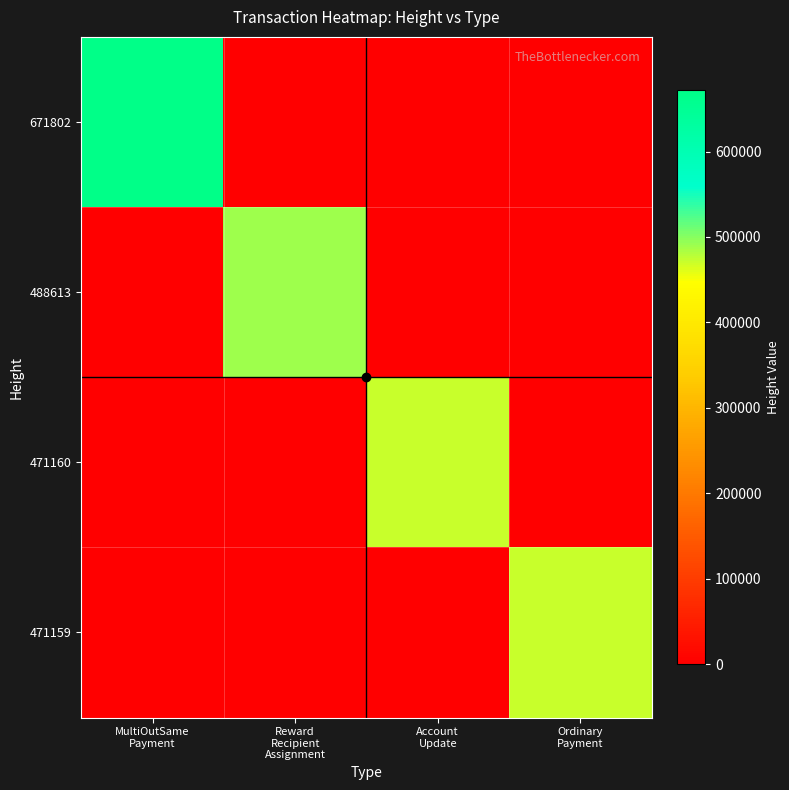

Rank the series by their maximum value, from lowest to highest.

471159, 471160, 488613, 671802